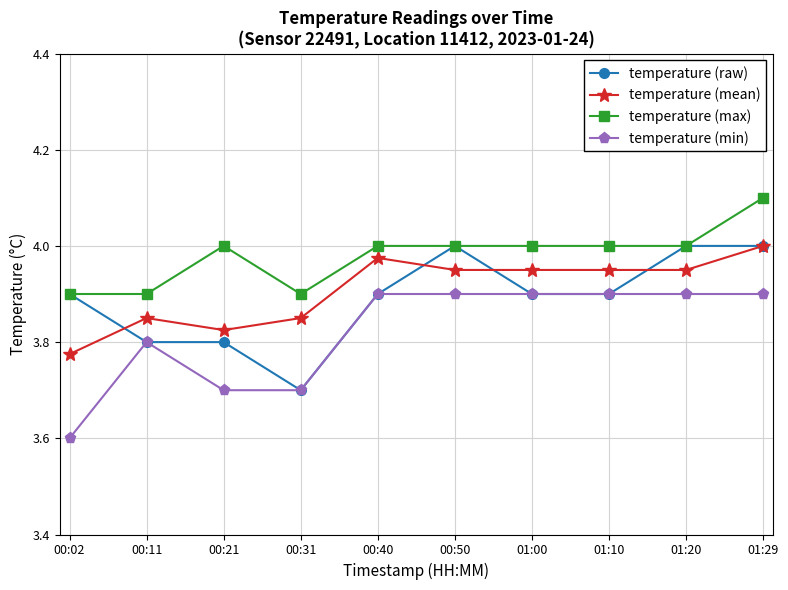

What is the difference between the maximum and minimum values in the temperature (raw) series?

0.3